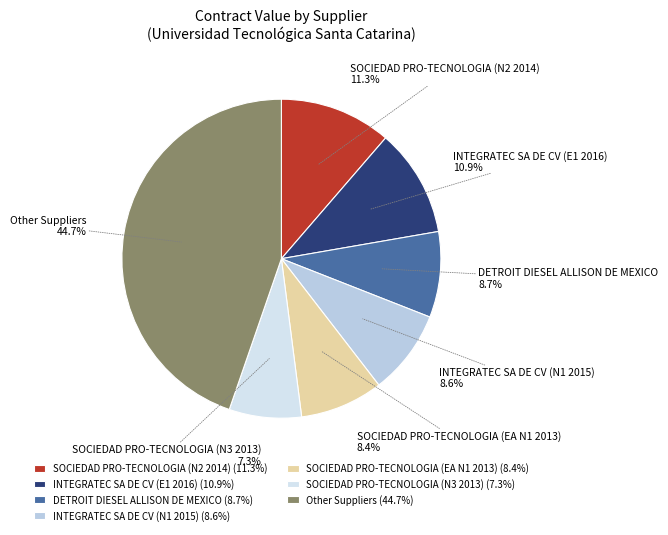

Does any single category account for the majority?

No